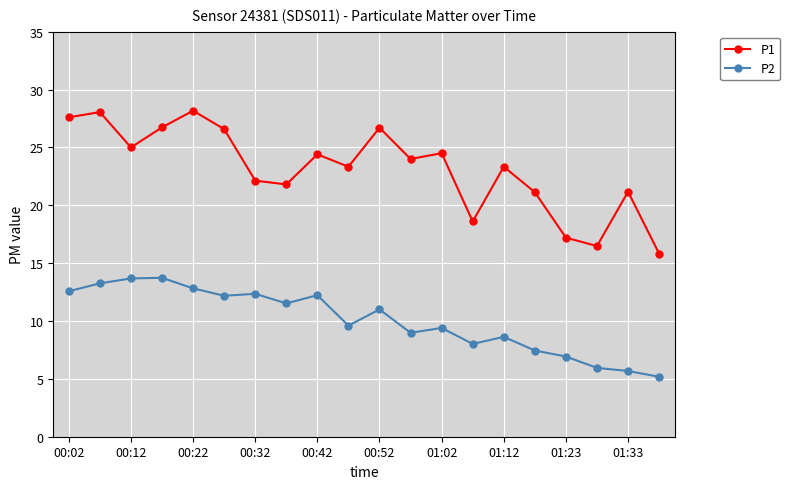

True or false: P1 has more than 1 points higher than both neighbors.

True